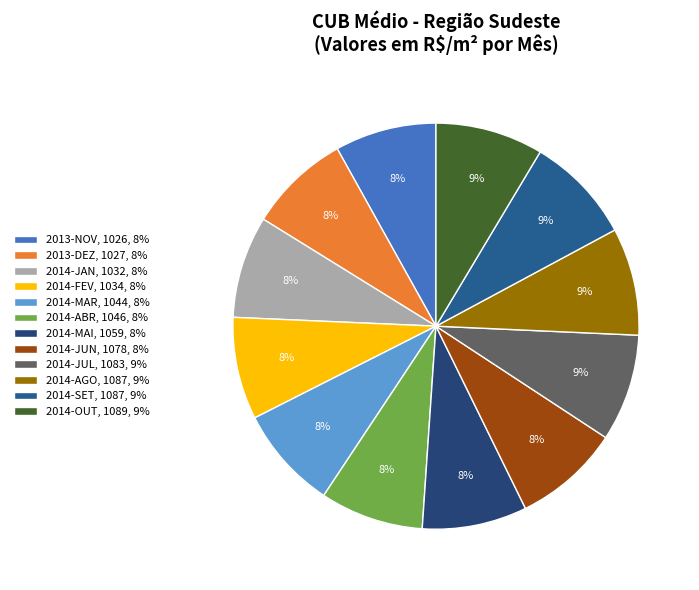

What is the ratio of the value at 2014-JAN to the value at 2013-NOV?

1.0